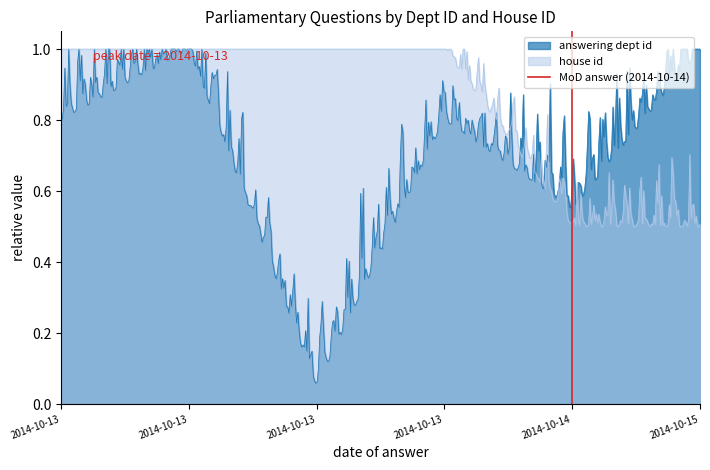

True or false: the data shows 1 at 2014-10-14.

True